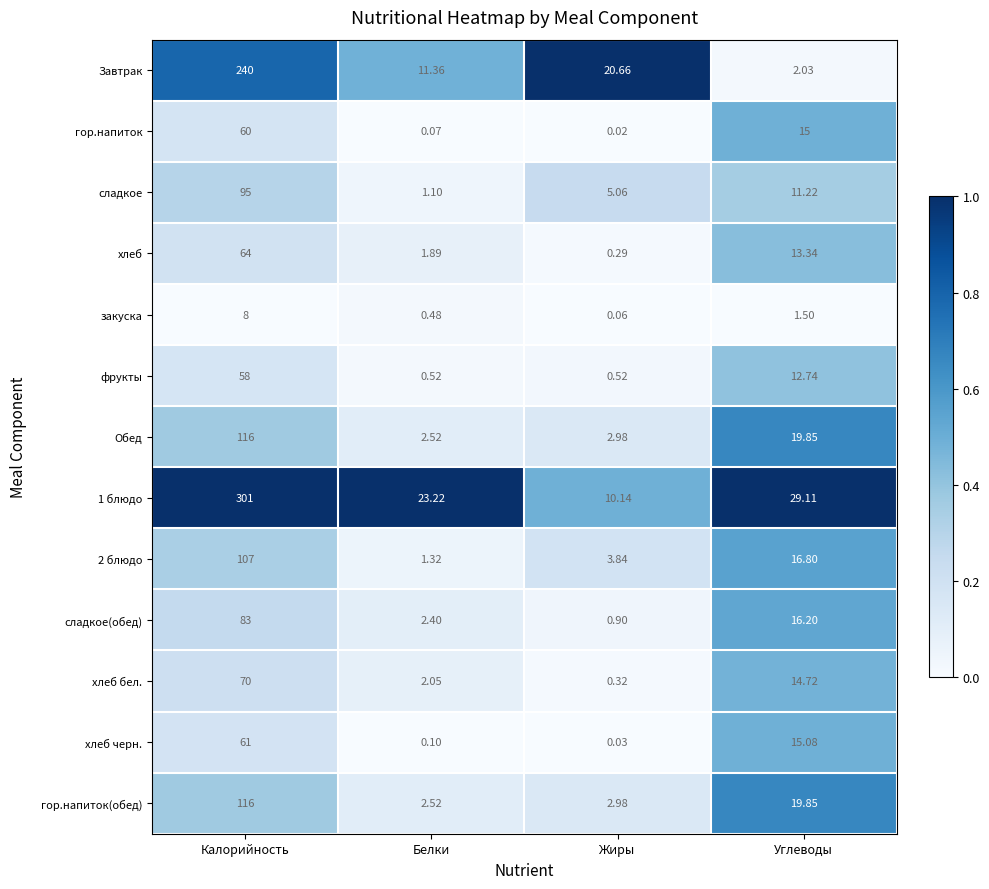

Rank the categories by хлеб черн. value from highest to lowest.

Калорийность, Углеводы, Белки, Жиры